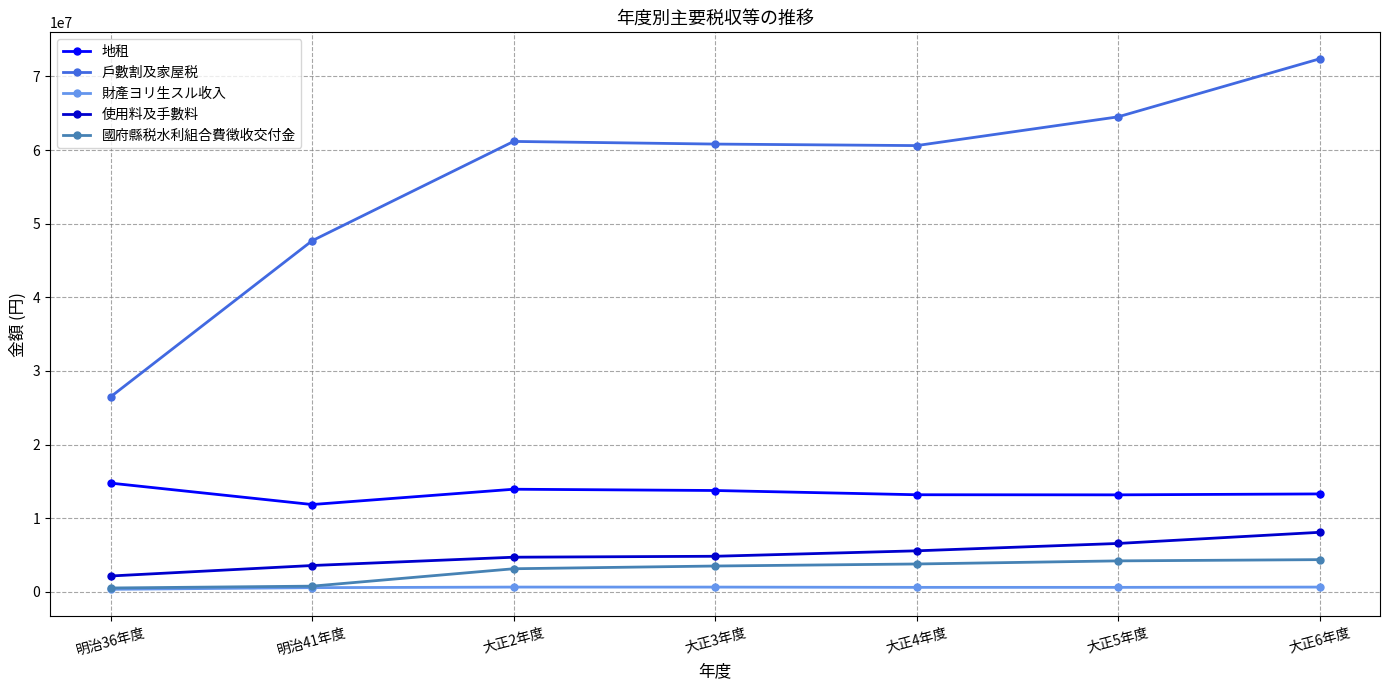

At how many categories does at least one series exceed 2049190?

7